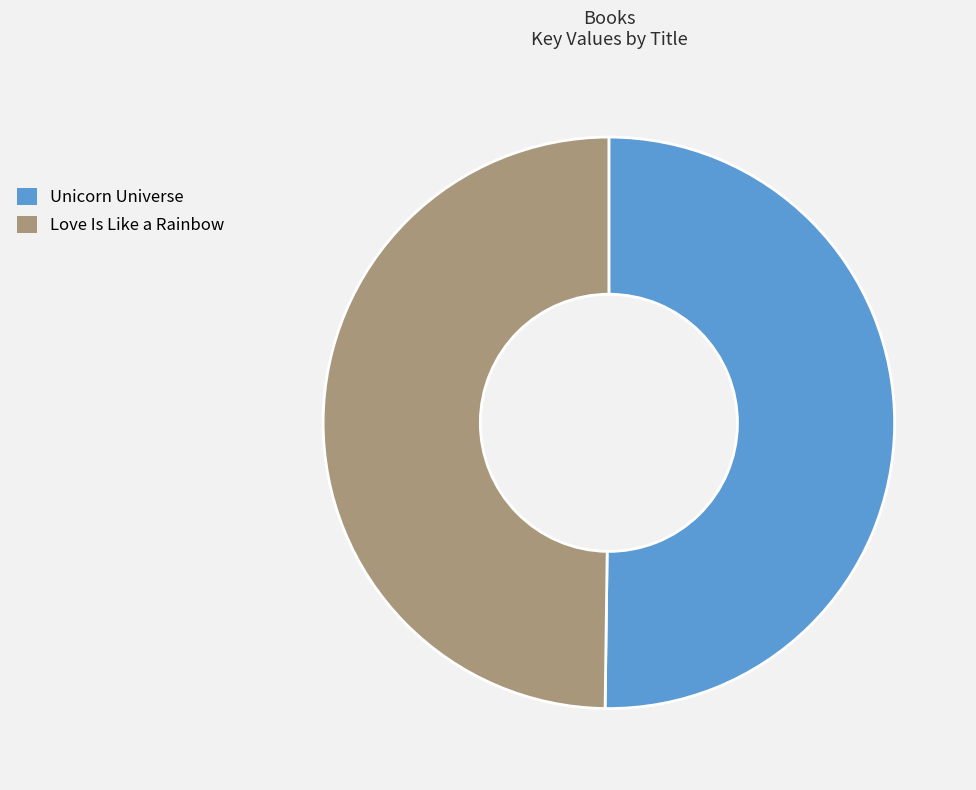

What is the ratio of the value at Love Is Like a Rainbow to the value at Unicorn Universe?

1.0